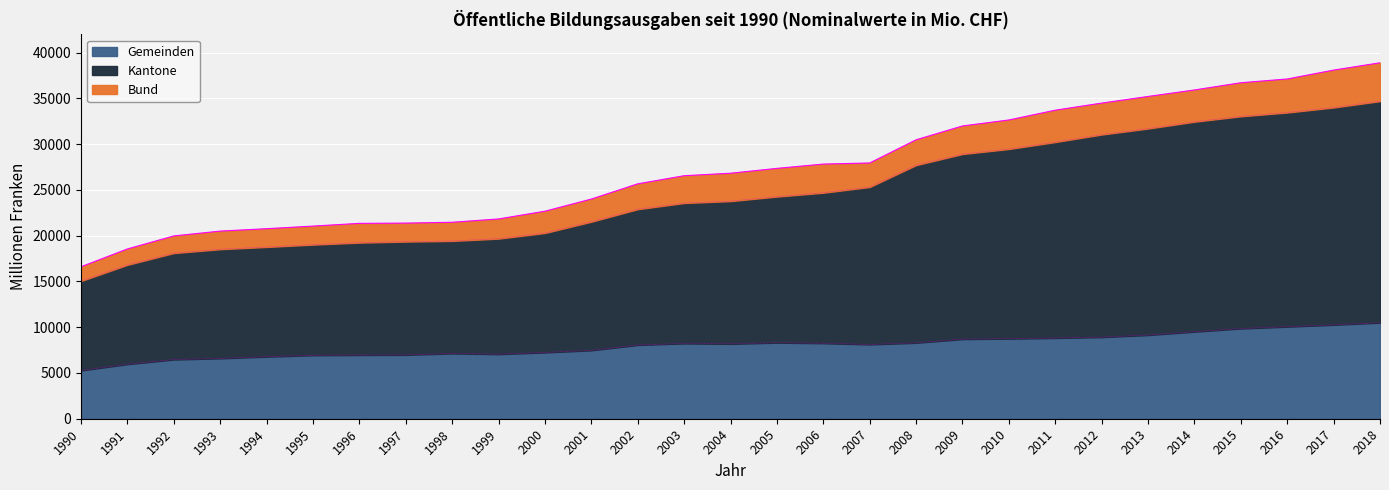

True or false: Gemeinden and Kantone intersect in this chart.

False